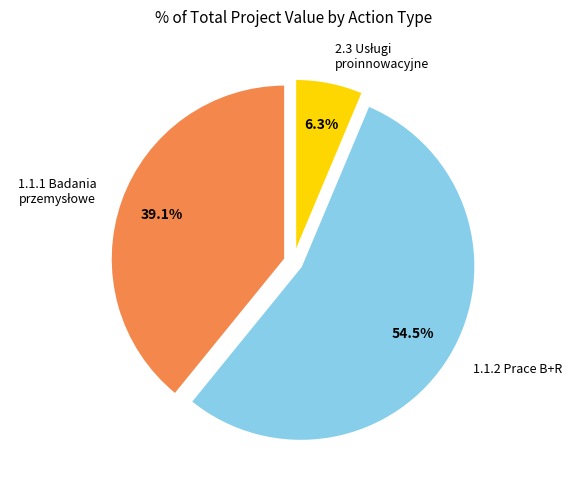

Count the number of slices in the pie.

3